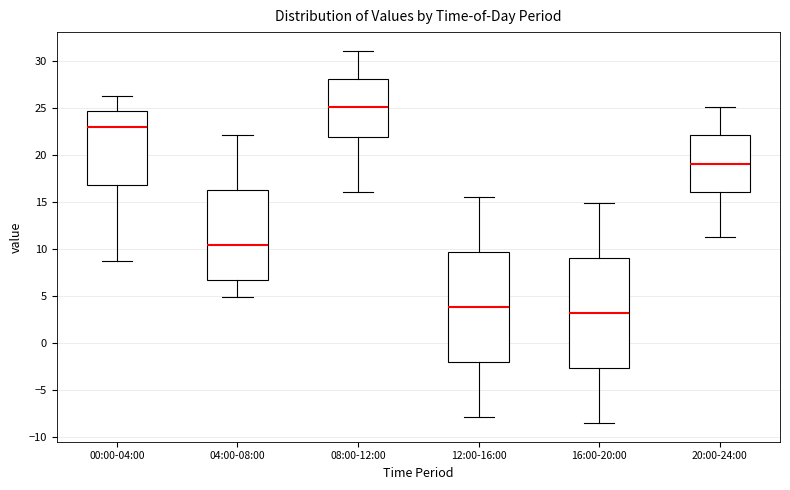

Reading left to right, transcribe this box plot: for each box, give where its median line is, the range the box spans, and where its two whiskers end, as read against the y-axis. The values are not printed on the chart, so give them approximately, as read against the axis.

00:00-04:00: median 23.0, box 17.0 to 24.5, whiskers 9.0 to 26.5
04:00-08:00: median 10.5, box 6.5 to 16.5, whiskers 5.0 to 22.0
08:00-12:00: median 25.0, box 22.0 to 28.0, whiskers 16.0 to 31.0
12:00-16:00: median 4.0, box -2.0 to 9.5, whiskers -8.0 to 15.5
16:00-20:00: median 3.0, box -2.5 to 9.0, whiskers -8.5 to 15.0
20:00-24:00: median 19.0, box 16.0 to 22.0, whiskers 11.5 to 25.0